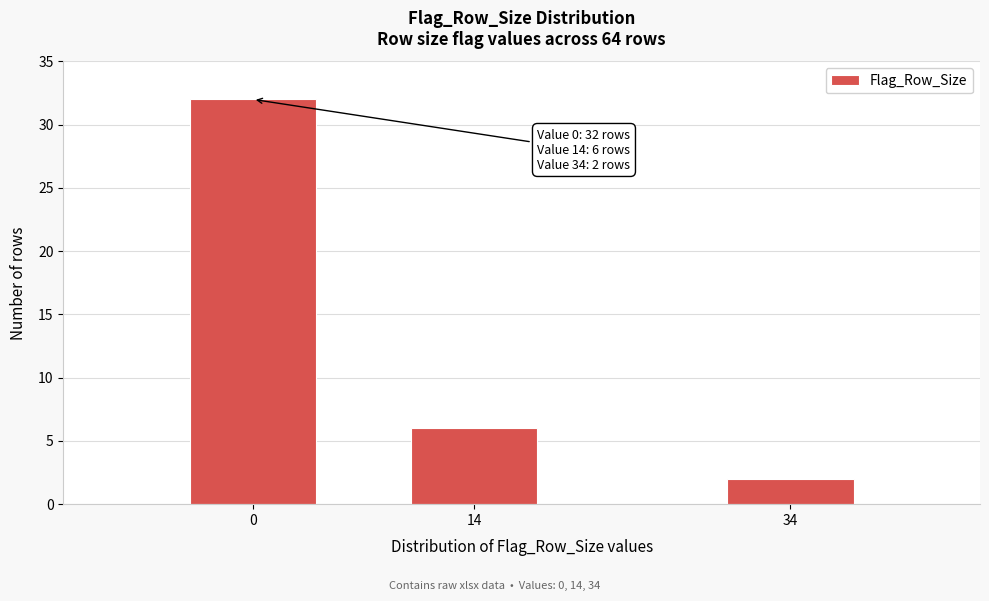

Reading right to left, list all the values displayed in this chart.

2	6	32